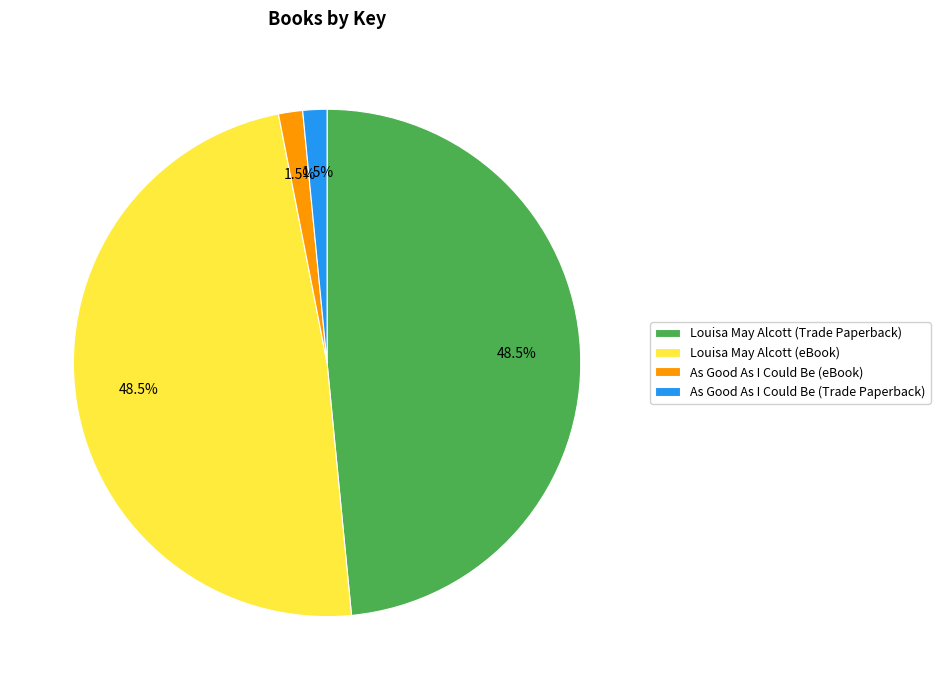

What percentage is NOT represented by As Good As I Could Be (eBook)?

98.5%